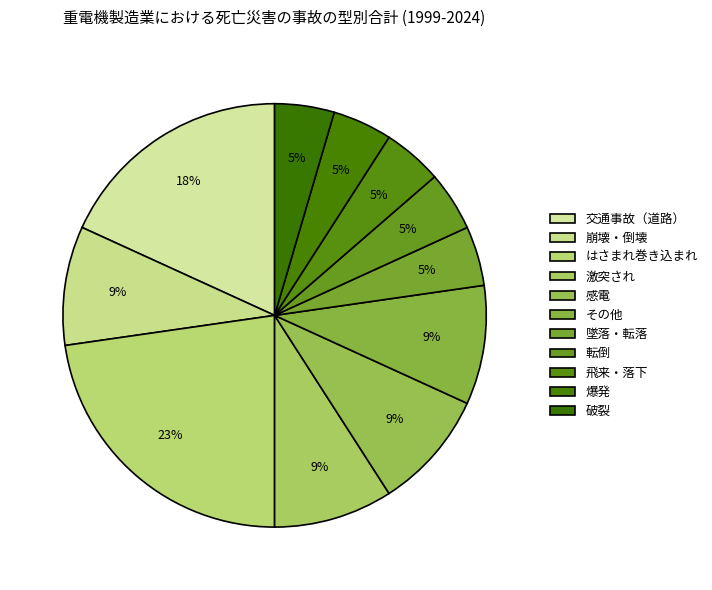

How many slices are in this pie chart?

11